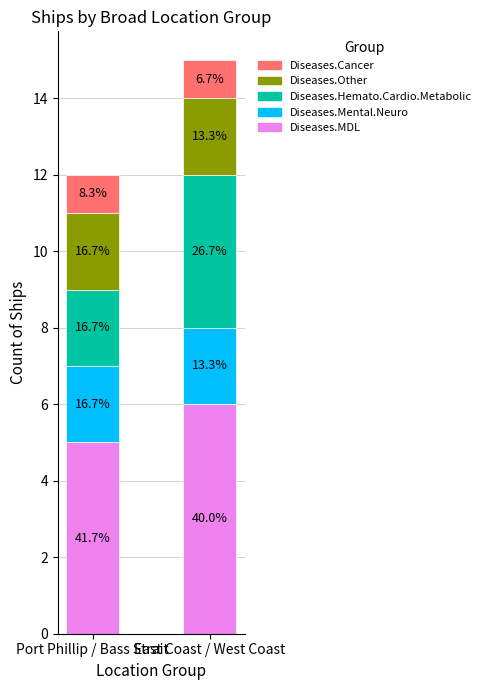

At how many categories does at least one series exceed 5?

1